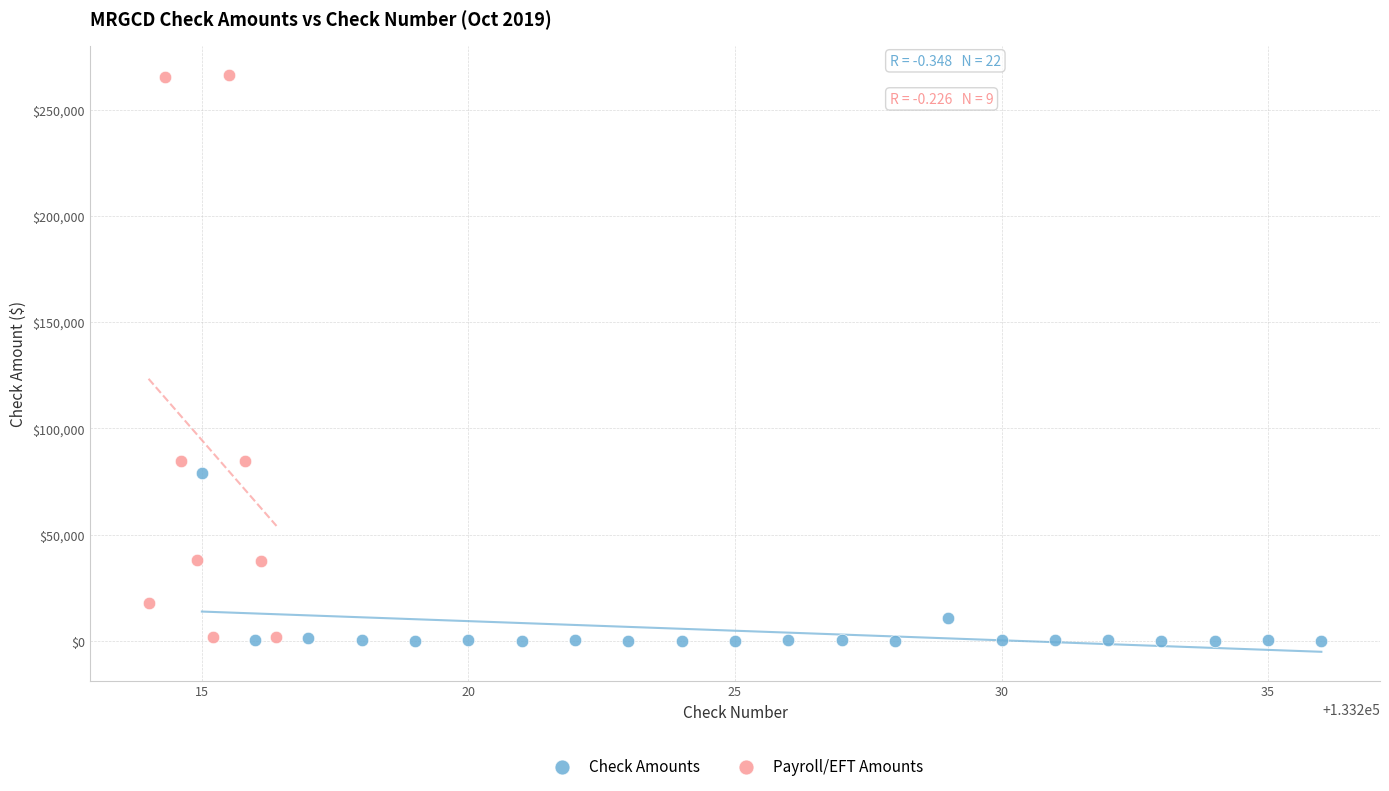

Which series has the widest spread of Y values?

Payroll/EFT Amounts